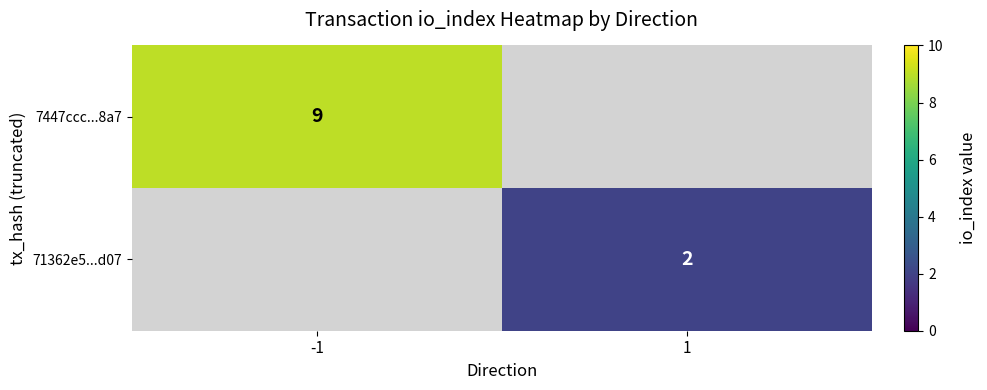

Is the value of 71362e5...d07 at 1 greater than the value of 7447ccc...8a7 at -1?

No